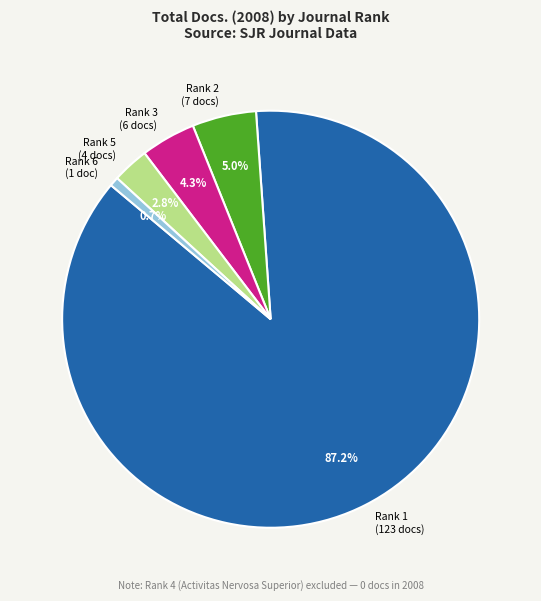

Which category has the biggest portion of the pie?

Rank 1 (123 docs)